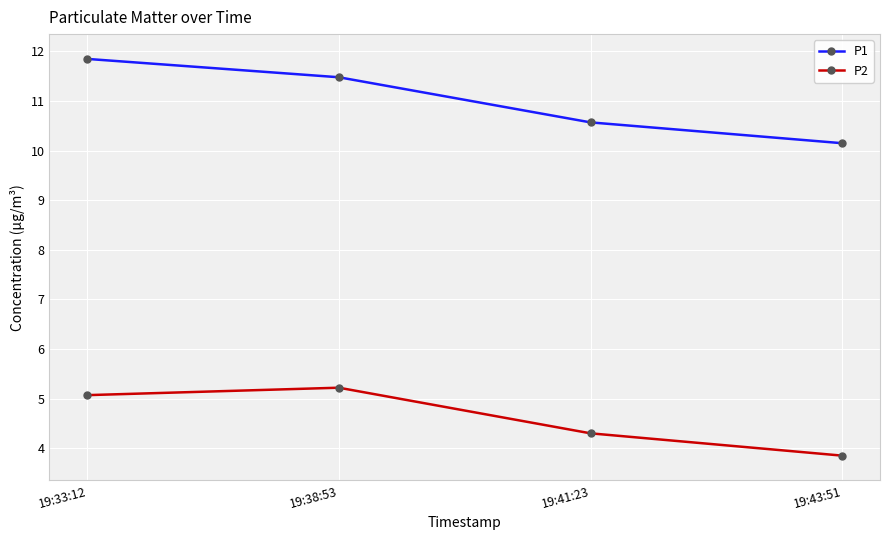

Which series changed the most between 19:38:53 and 19:43:51?

P2